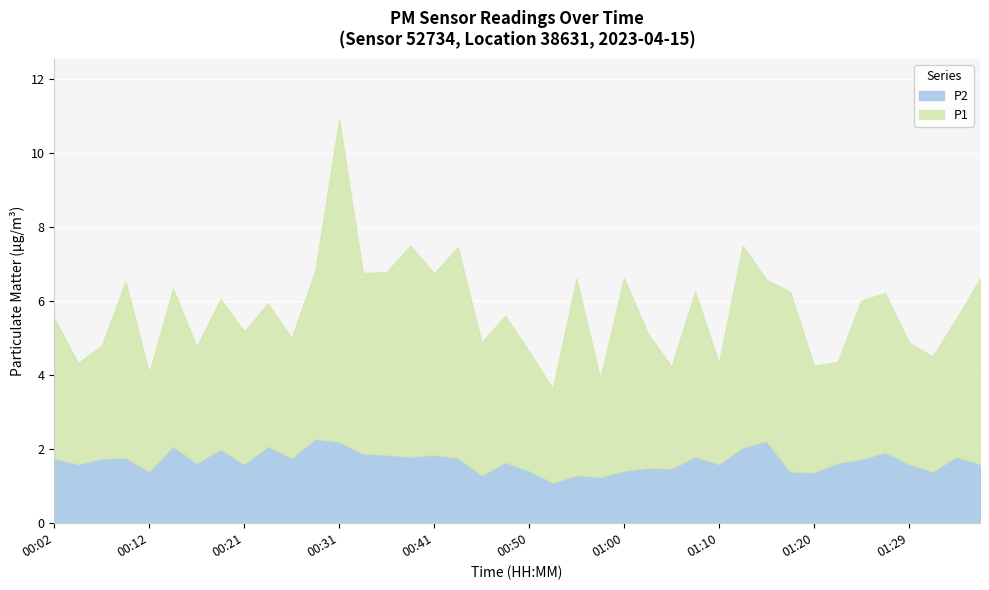

At which label is P1 closest to 5?

01:37